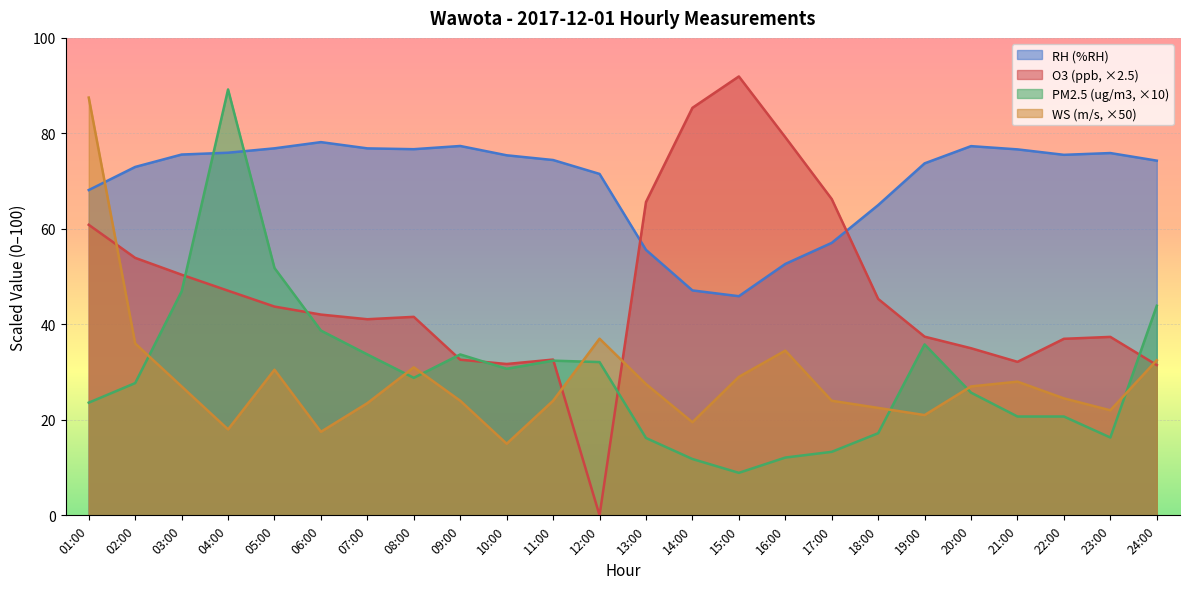

Where is the first local maximum for O3?

08:00